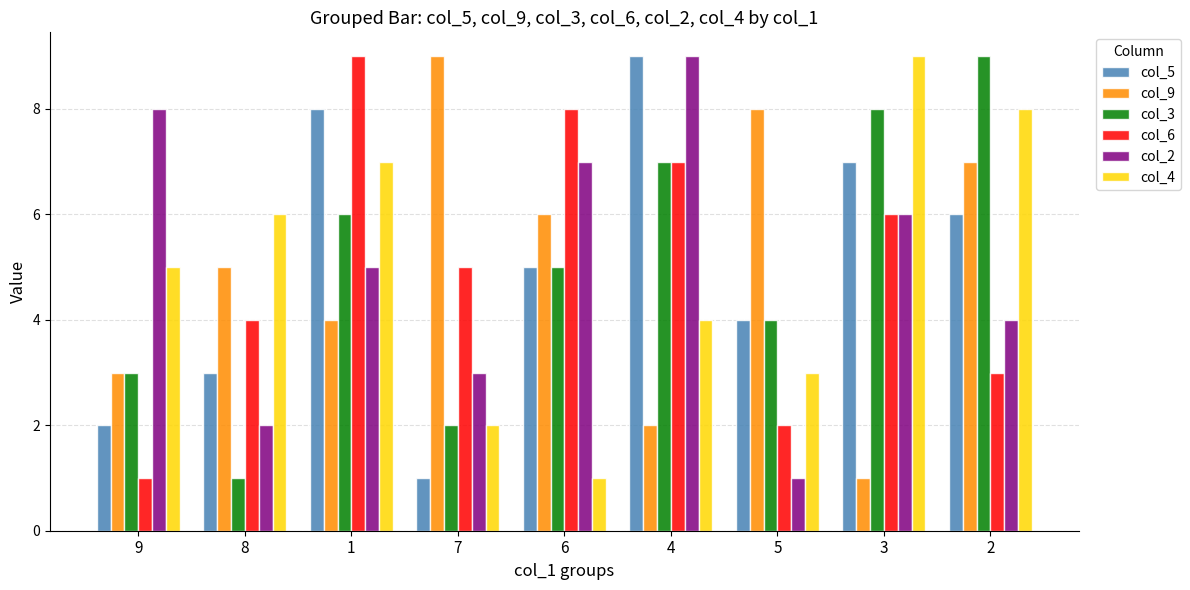

Is the value of col_3 at 5 greater than the value of col_2 at 9?

No